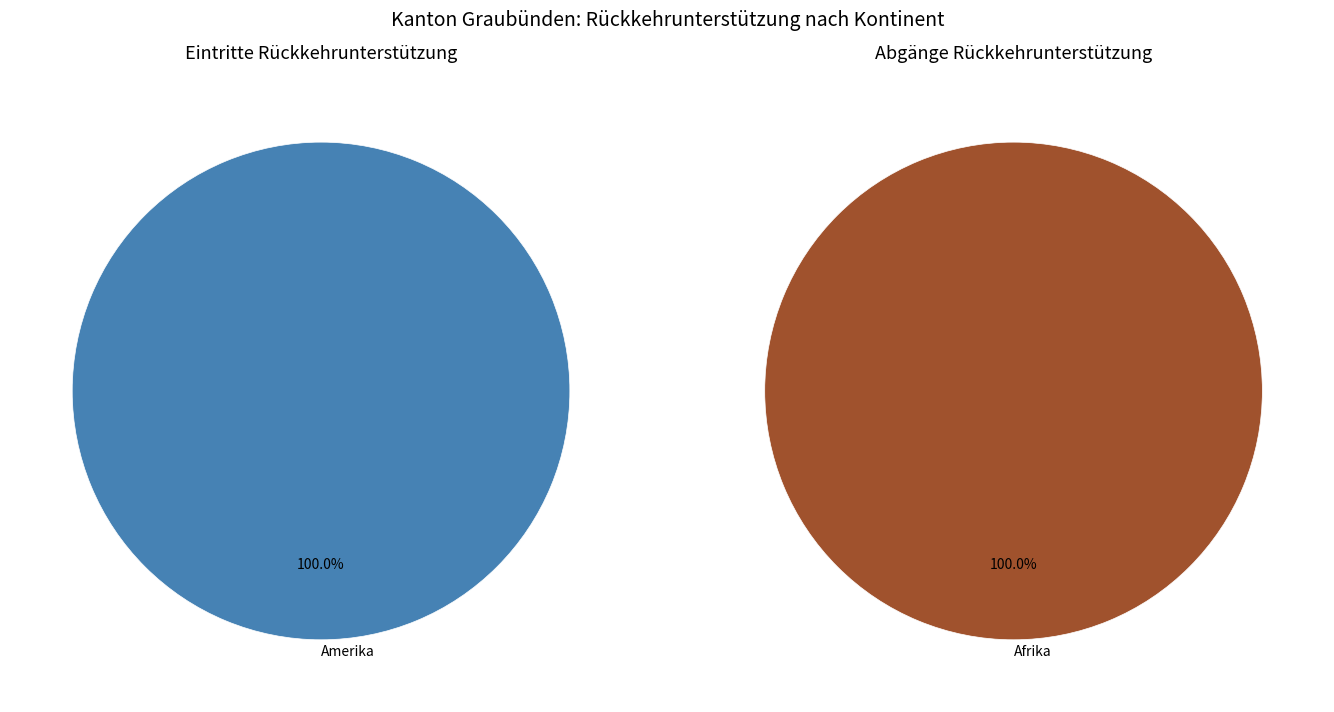

What is the smallest slice in the pie chart?

Afrika